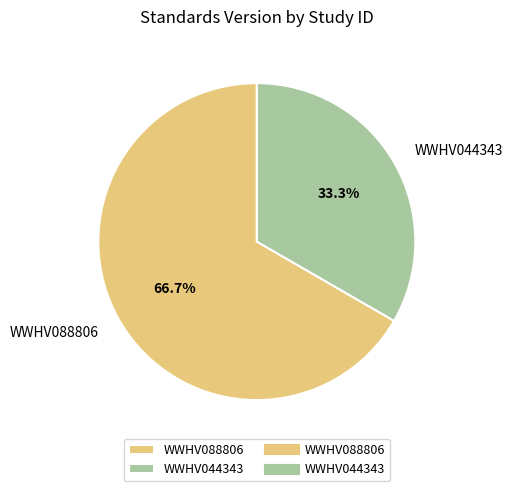

To the nearest percent, what is the combined percentage of WWHV044343 and WWHV088806?

100%